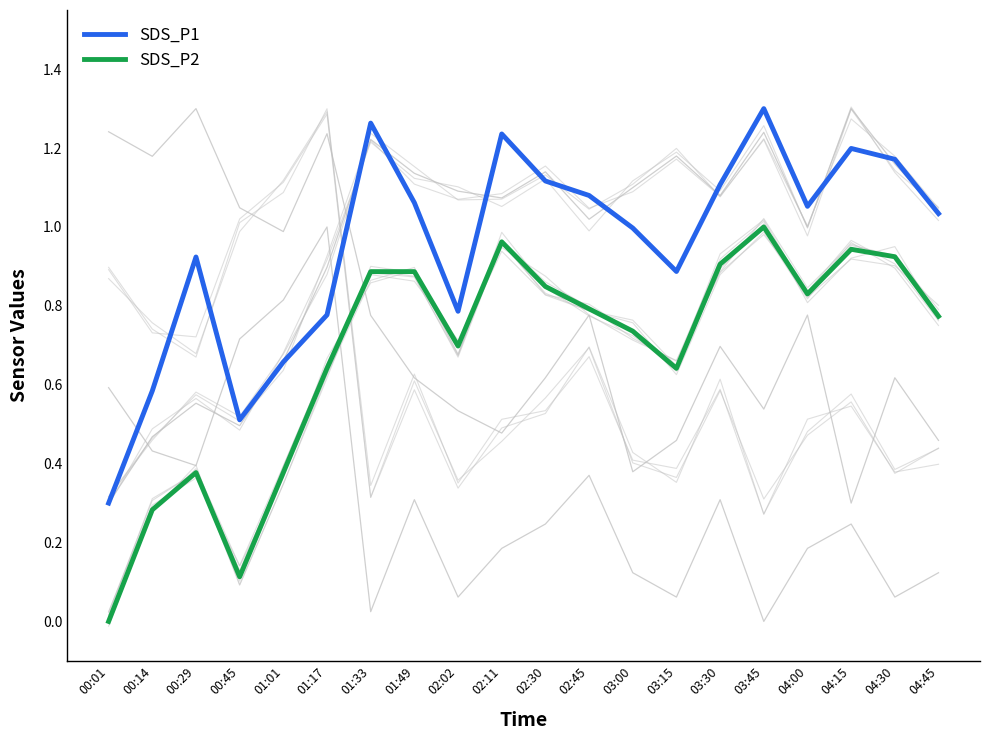

Which series has the largest total across all categories?

SDS_P1